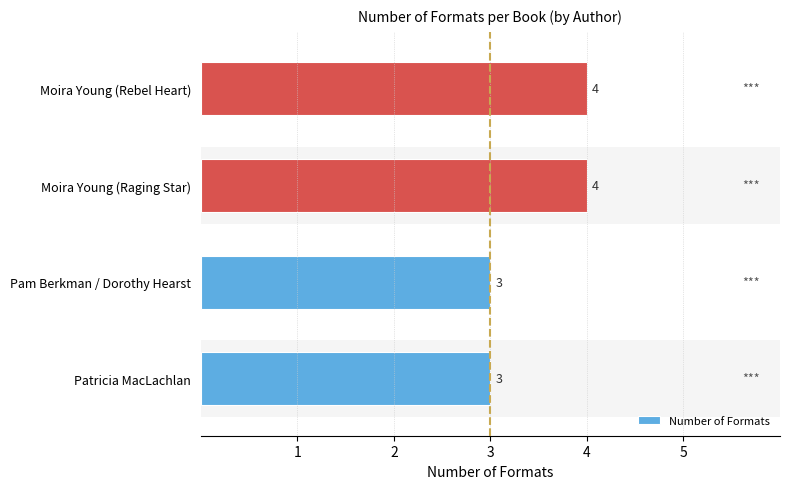

Reading bottom to top, extract all data points from this chart.

3	3	4	4